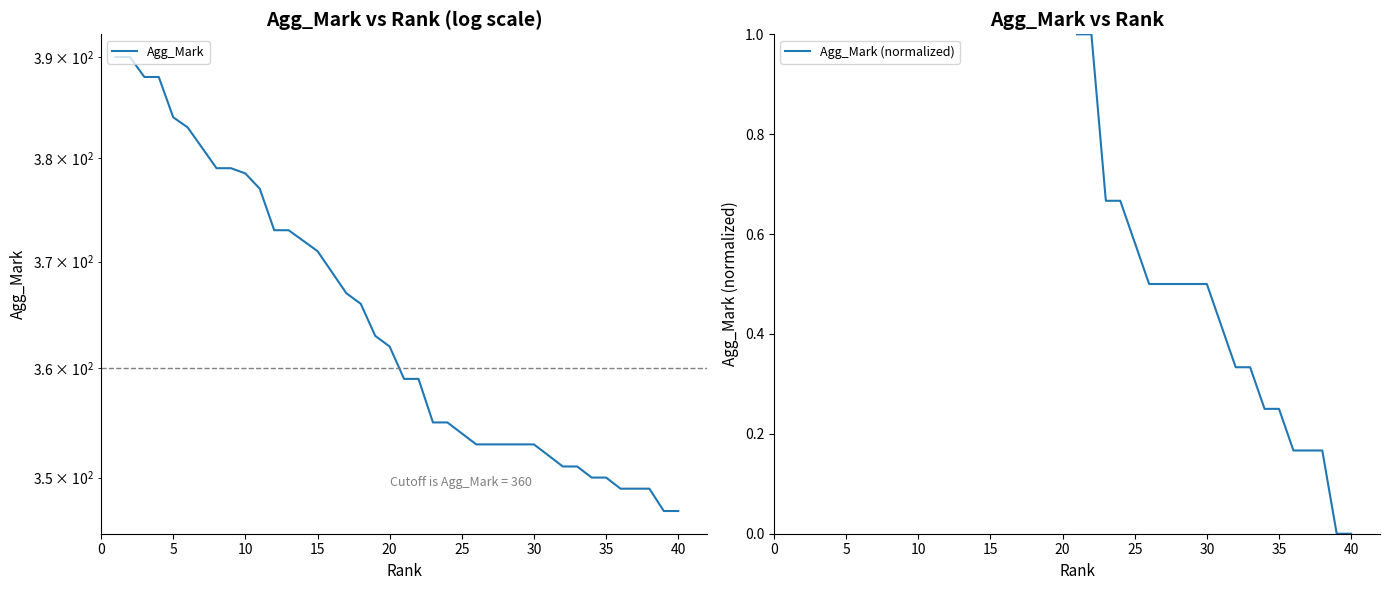

Which label corresponds to the largest value in the chart?

1